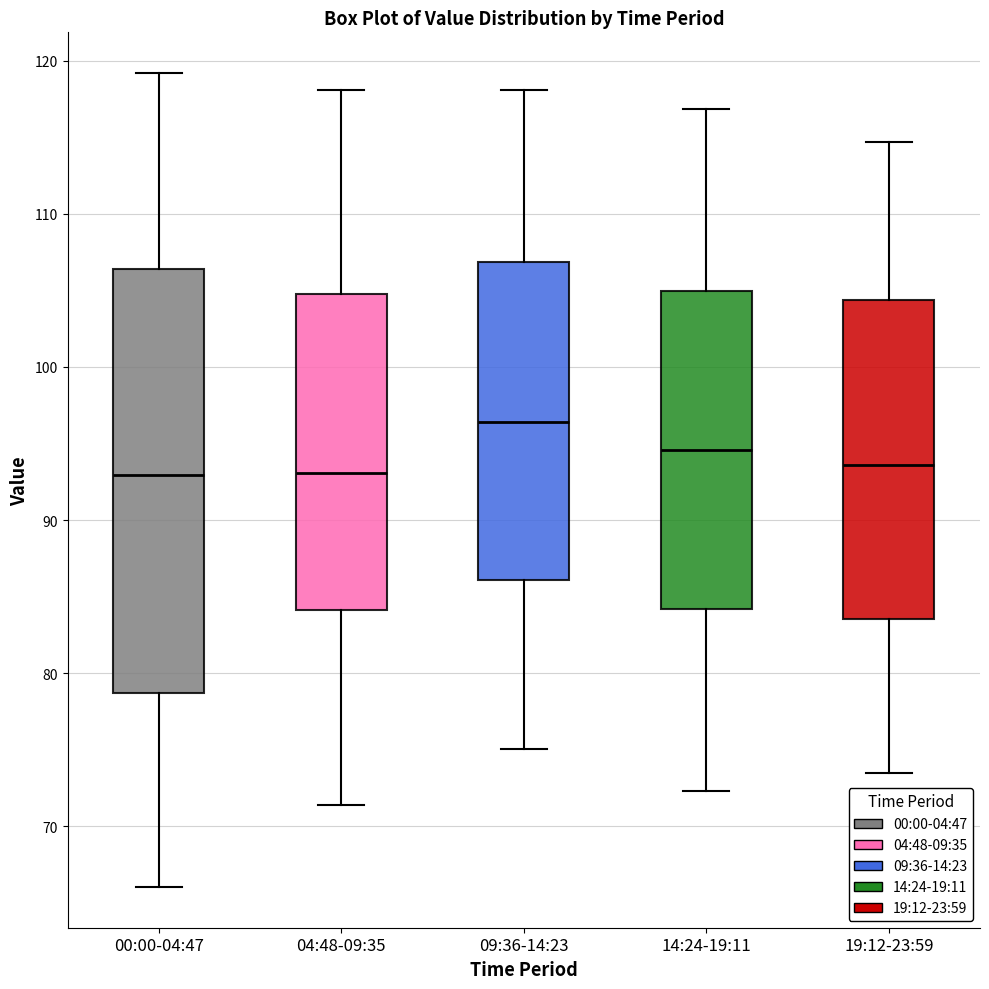

Comparing the boxes themselves (not the whiskers), which one is the tallest?

00:00-04:47